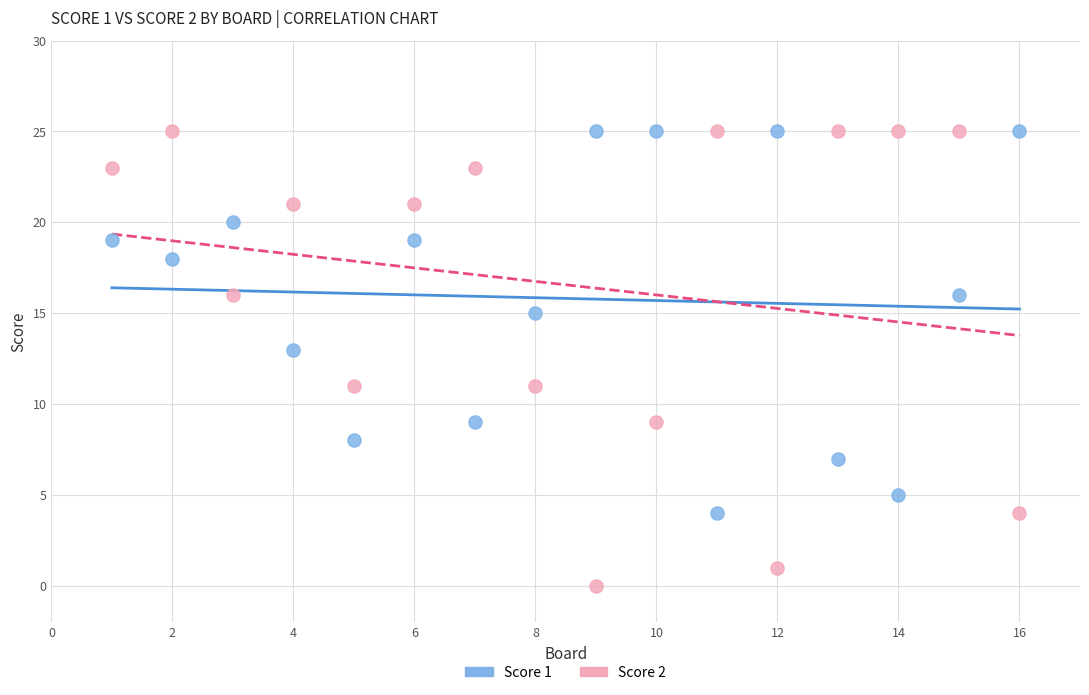

Across all data points, what is the range of X values (max minus min)?

15